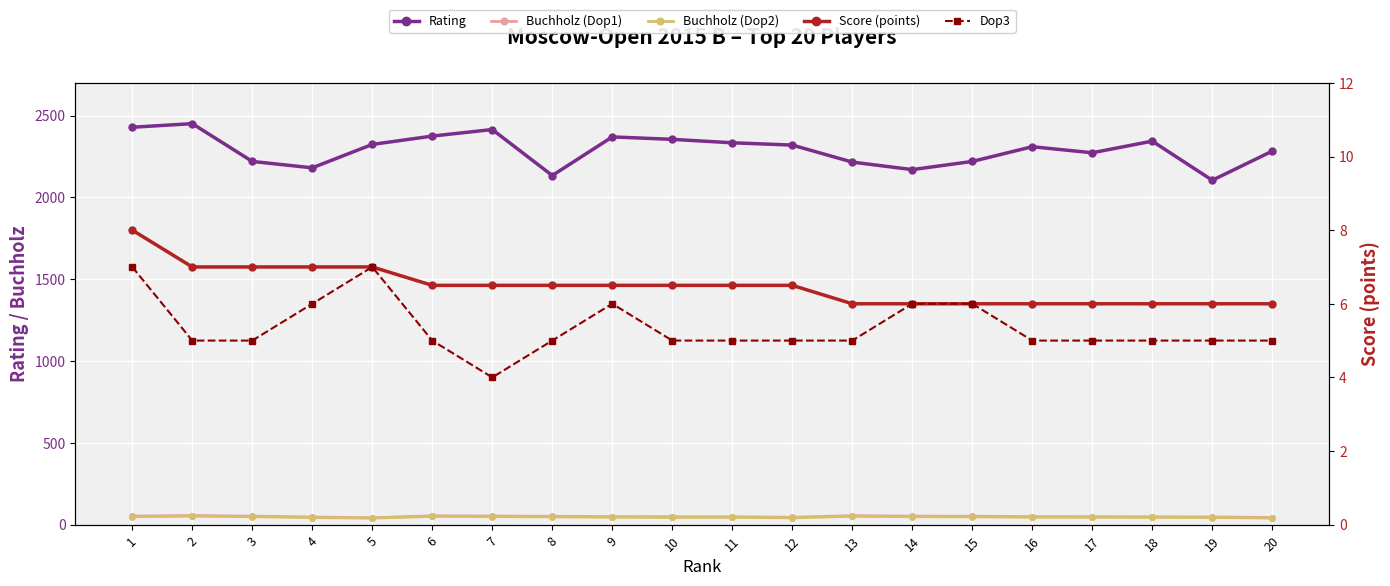

Rank the categories by Rating value from lowest to highest.

19, 8, 14, 4, 13, 3, 15, 17, 20, 16, 12, 5, 11, 18, 10, 9, 6, 7, 1, 2